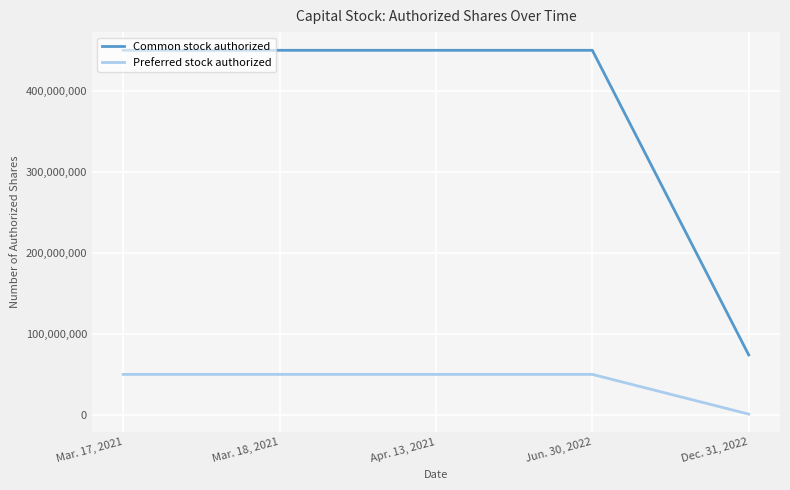

The value of Preferred stock authorized at Mar. 17, 2021 is 28022767. True or false?

False